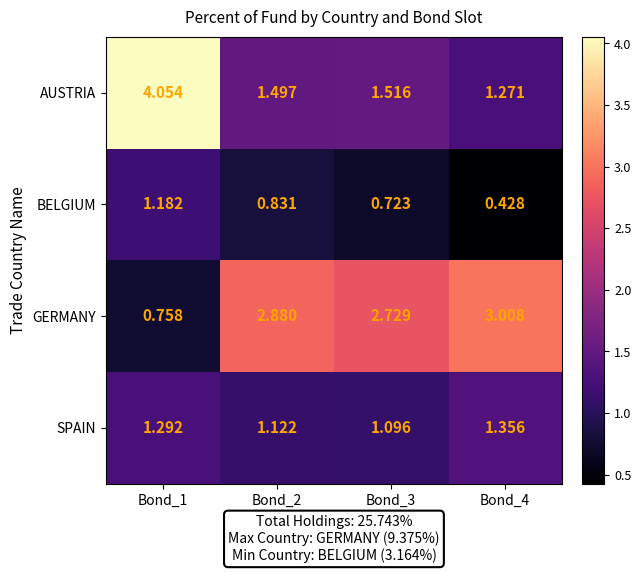

At Bond_2, list the series in order from largest to smallest.

GERMANY, AUSTRIA, SPAIN, BELGIUM